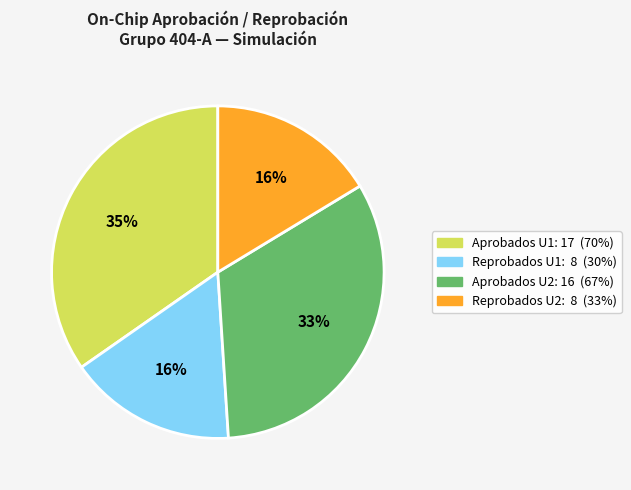

Count the number of slices in the pie.

4